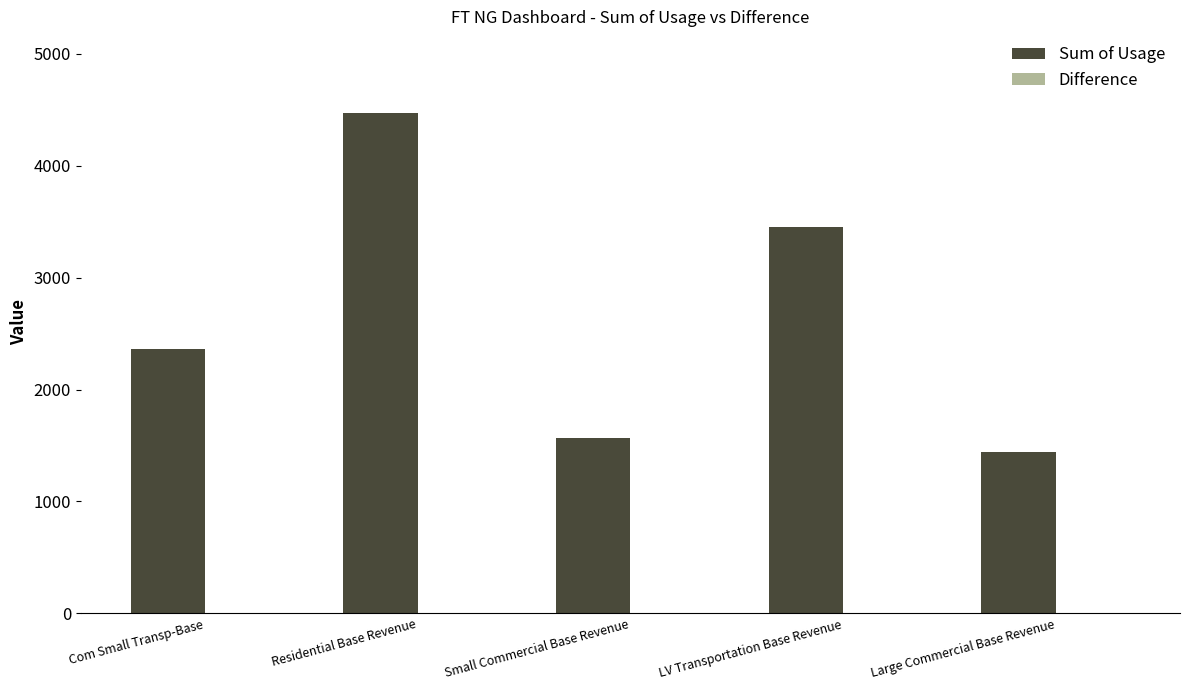

Are the bars horizontal?

No